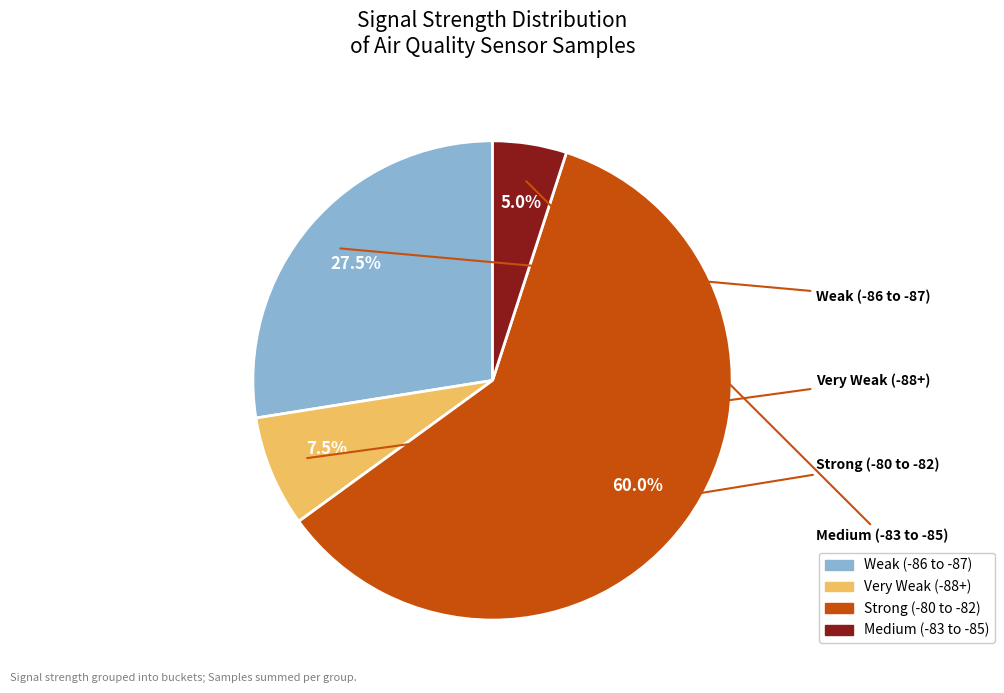

Is there any slice that represents more than half of the pie?

Yes